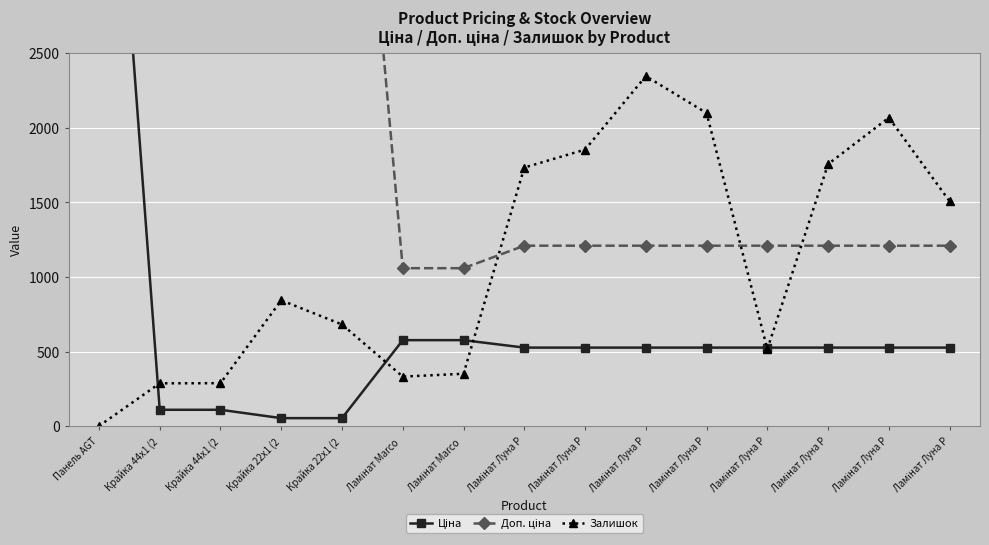

How many categories are shown in the chart?

15